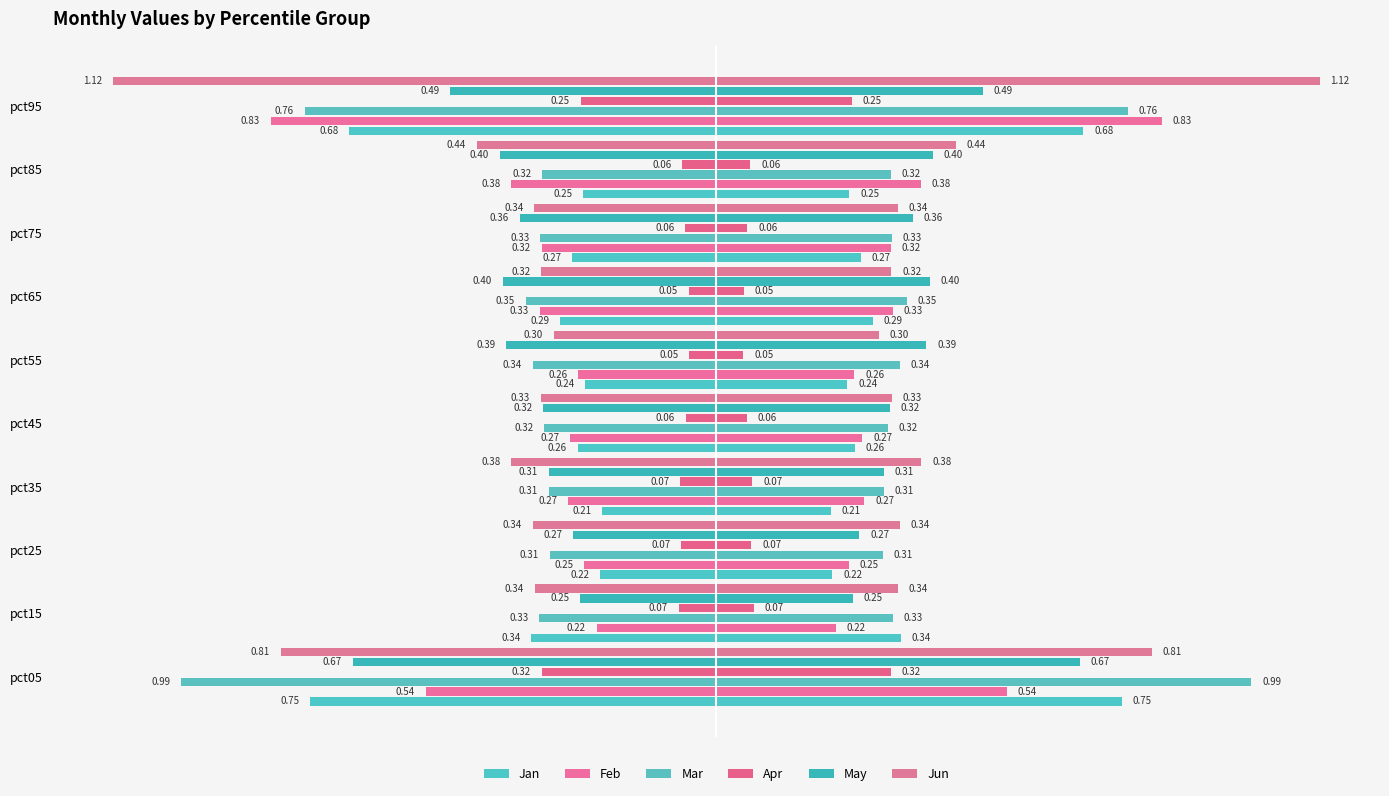

Count the number of categories in the chart.

10